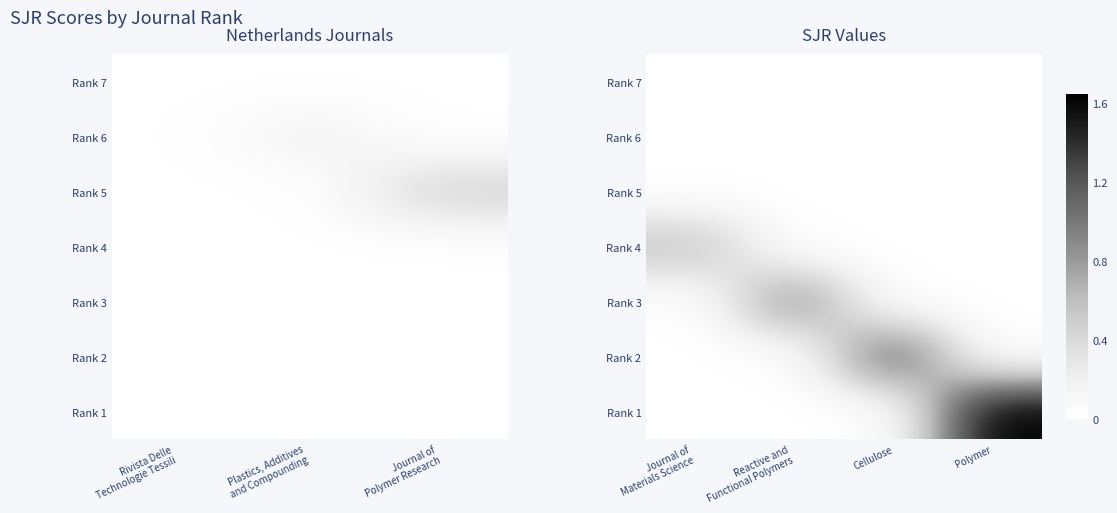

At Reactive and Functional Polymers, list the series in order from smallest to largest.

Rank 7, Rank 6, Rank 5, Rank 4, Rank 2, Rank 1, Rank 3